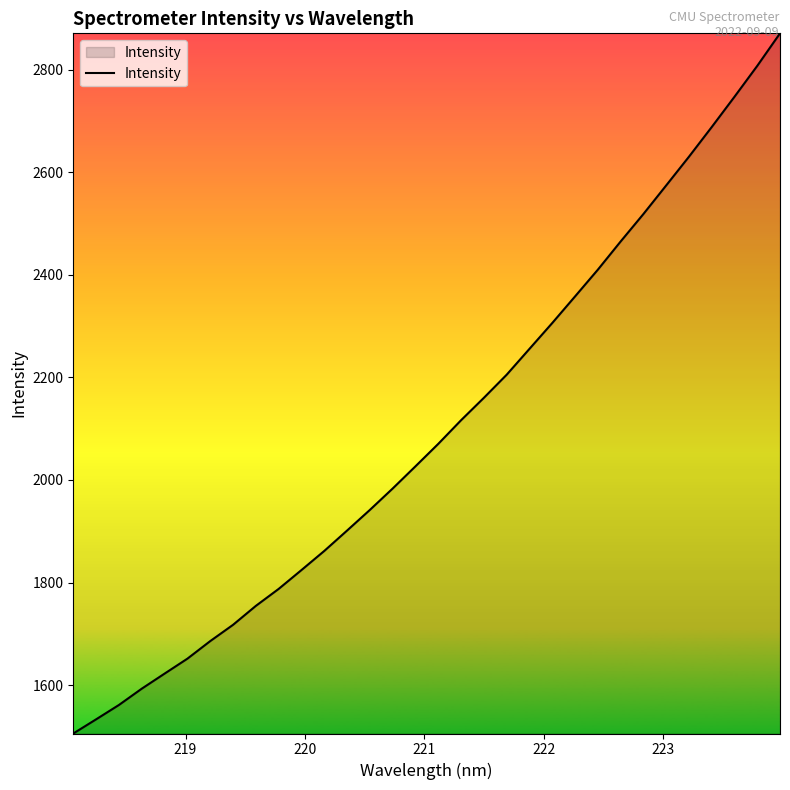

How many values are below 2070?

16